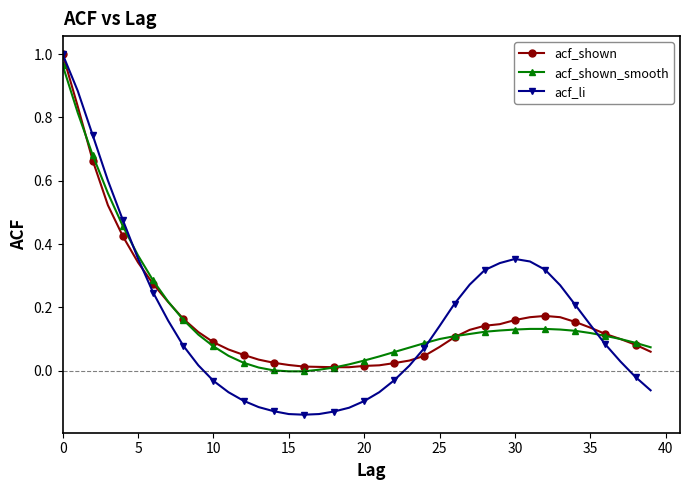

Which series has the largest range (max minus min)?

acf_li